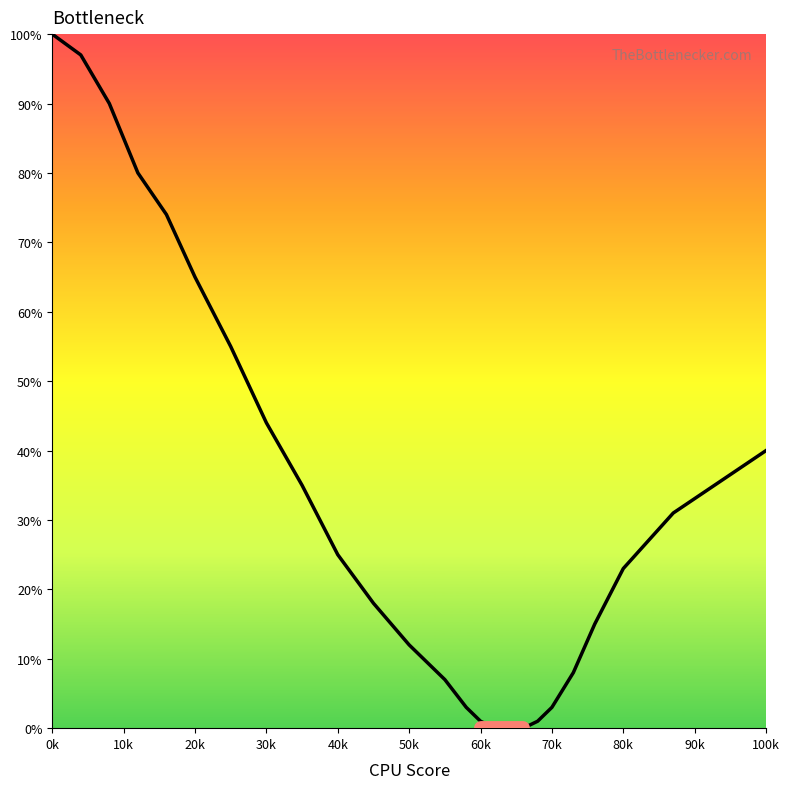

How many series are shown in this chart?

1